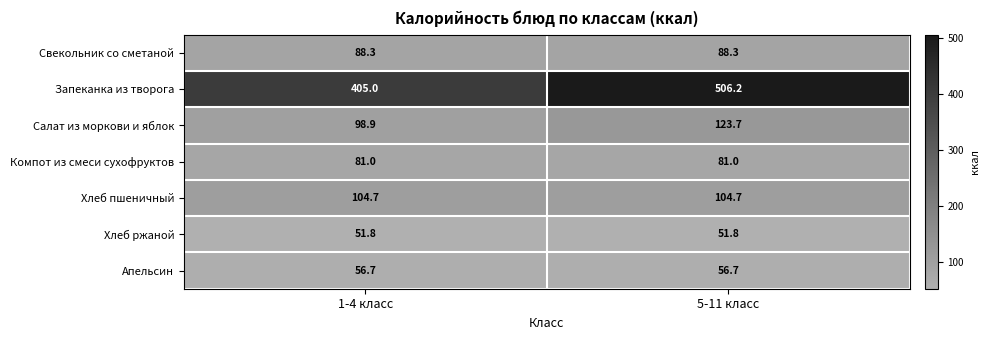

What is the minimum value shown in the chart?

51.8